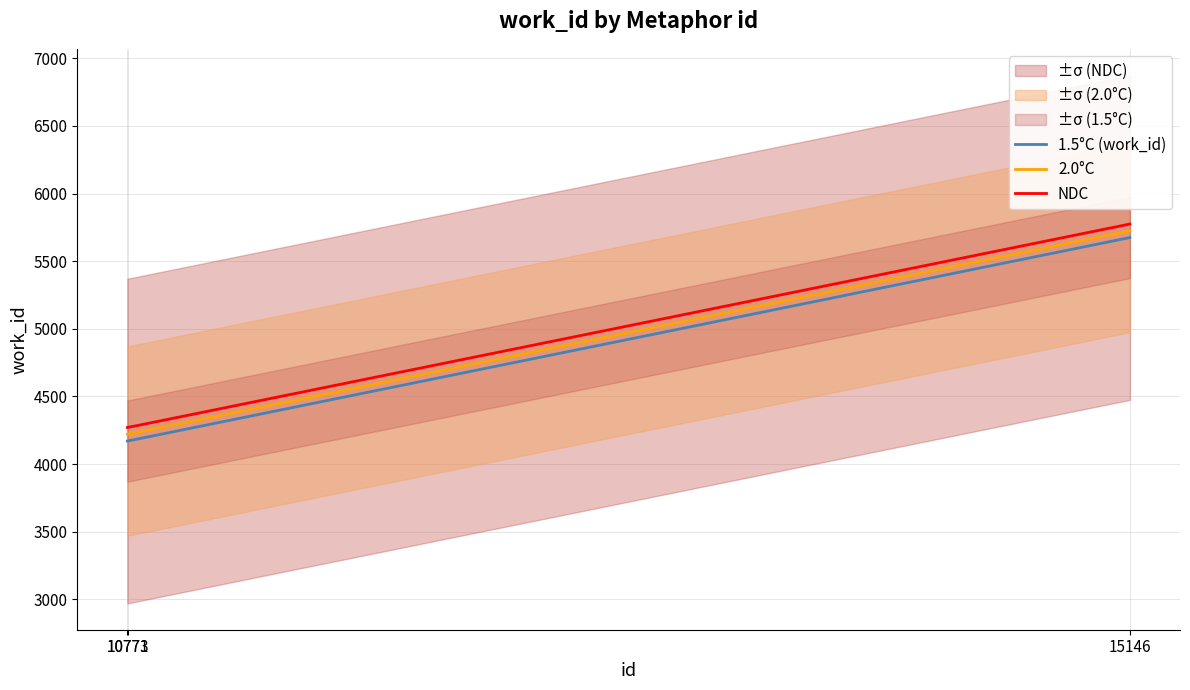

List the labels in order of value, smallest first.

10771, 10773, 15146